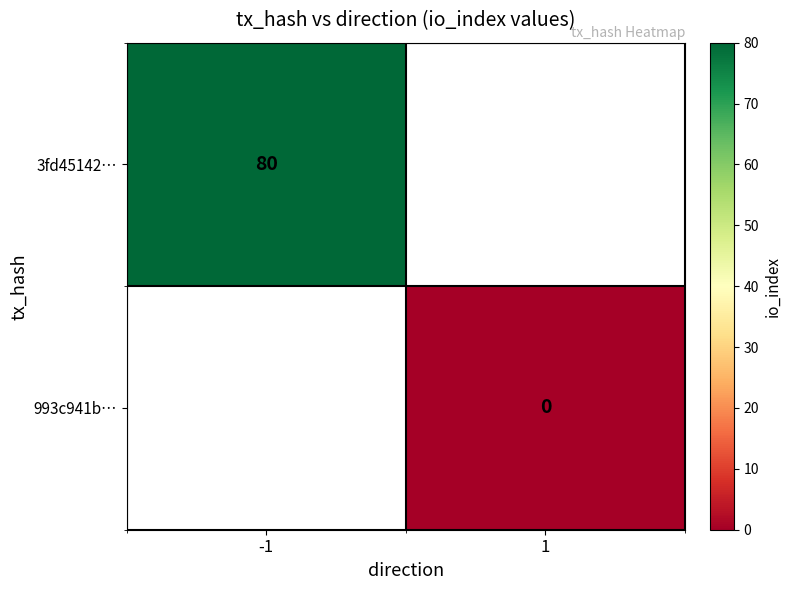

The value of 3fd45142… at -1 is 38. True or false?

False